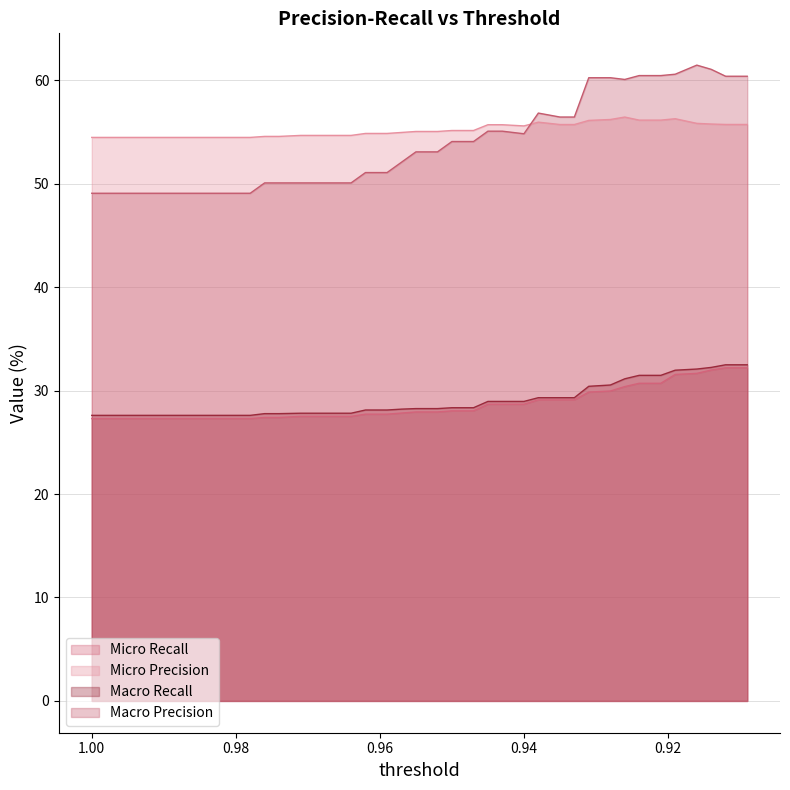

Reading left to right, what are all the values shown in this chart?

Micro Recall: 1.0=27.3	0.998=27.3	0.995=27.3	0.993=27.3	0.99=27.3	0.988=27.3	0.986=27.3	0.983=27.3	0.981=27.3	0.978=27.3	0.976=27.4	0.974=27.4	0.971=27.5	0.969=27.5	0.967=27.5	0.964=27.5	0.962=27.7	0.959=27.7	0.957=27.8	0.955=27.9	0.952=27.9	0.95=28.0	0.947=28.0	0.945=28.7	0.943=28.7	0.94=28.7	0.938=29.1	0.935=29.1	0.933=29.1	0.931=29.9	0.928=30.0	0.926=30.4	0.924=30.7	0.921=30.7	0.919=31.6	0.916=31.7	0.914=32.0	0.912=32.2	0.909=32.2
Micro Precision: 1.0=54.5	0.998=54.5	0.995=54.5	0.993=54.5	0.99=54.5	0.988=54.5	0.986=54.5	0.983=54.5	0.981=54.5	0.978=54.5	0.976=54.6	0.974=54.6	0.971=54.7	0.969=54.7	0.967=54.7	0.964=54.7	0.962=54.9	0.959=54.9	0.957=54.9	0.955=55.0	0.952=55.0	0.95=55.1	0.947=55.1	0.945=55.7	0.943=55.7	0.94=55.6	0.938=55.9	0.935=55.7	0.933=55.7	0.931=56.1	0.928=56.2	0.926=56.4	0.924=56.1	0.921=56.1	0.919=56.3	0.916=55.8	0.914=55.8	0.912=55.7	0.909=55.7
Macro Recall: 1.0=27.6	0.998=27.6	0.995=27.6	0.993=27.6	0.99=27.6	0.988=27.6	0.986=27.6	0.983=27.6	0.981=27.6	0.978=27.6	0.976=27.8	0.974=27.8	0.971=27.8	0.969=27.8	0.967=27.8	0.964=27.8	0.962=28.1	0.959=28.1	0.957=28.2	0.955=28.3	0.952=28.3	0.95=28.3	0.947=28.3	0.945=28.9	0.943=28.9	0.94=28.9	0.938=29.3	0.935=29.3	0.933=29.3	0.931=30.4	0.928=30.5	0.926=31.1	0.924=31.5	0.921=31.5	0.919=32.0	0.916=32.1	0.914=32.2	0.912=32.5	0.909=32.5
Macro Precision: 1.0=49.1	0.998=49.1	0.995=49.1	0.993=49.1	0.99=49.1	0.988=49.1	0.986=49.1	0.983=49.1	0.981=49.1	0.978=49.1	0.976=50.1	0.974=50.1	0.971=50.1	0.969=50.1	0.967=50.1	0.964=50.1	0.962=51.1	0.959=51.1	0.957=52.1	0.955=53.1	0.952=53.1	0.95=54.1	0.947=54.1	0.945=55.1	0.943=55.1	0.94=54.8	0.938=56.8	0.935=56.4	0.933=56.4	0.931=60.2	0.928=60.2	0.926=60.1	0.924=60.4	0.921=60.4	0.919=60.6	0.916=61.5	0.914=61.0	0.912=60.4	0.909=60.4